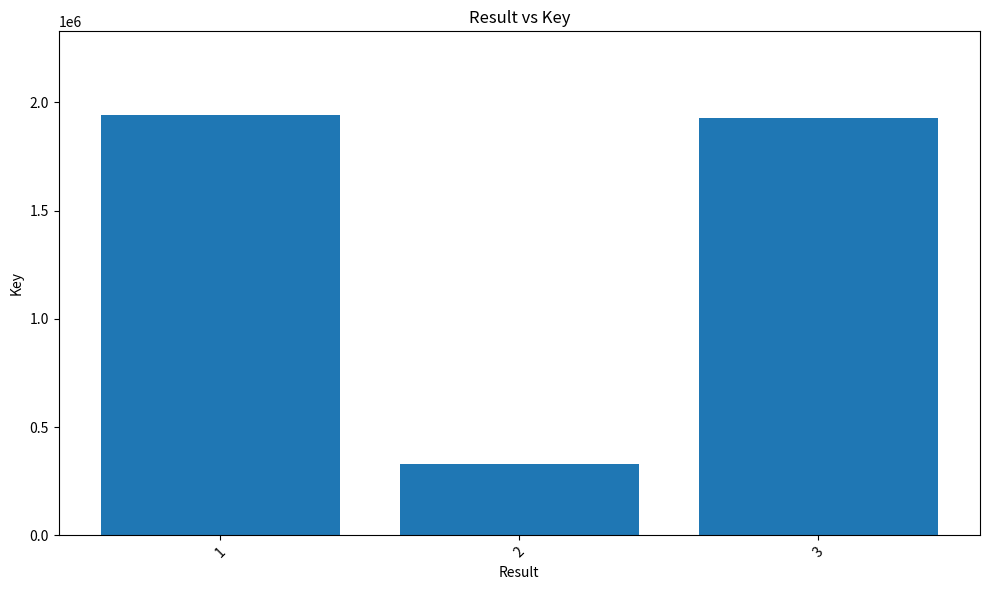

What is the smallest value displayed?

329944